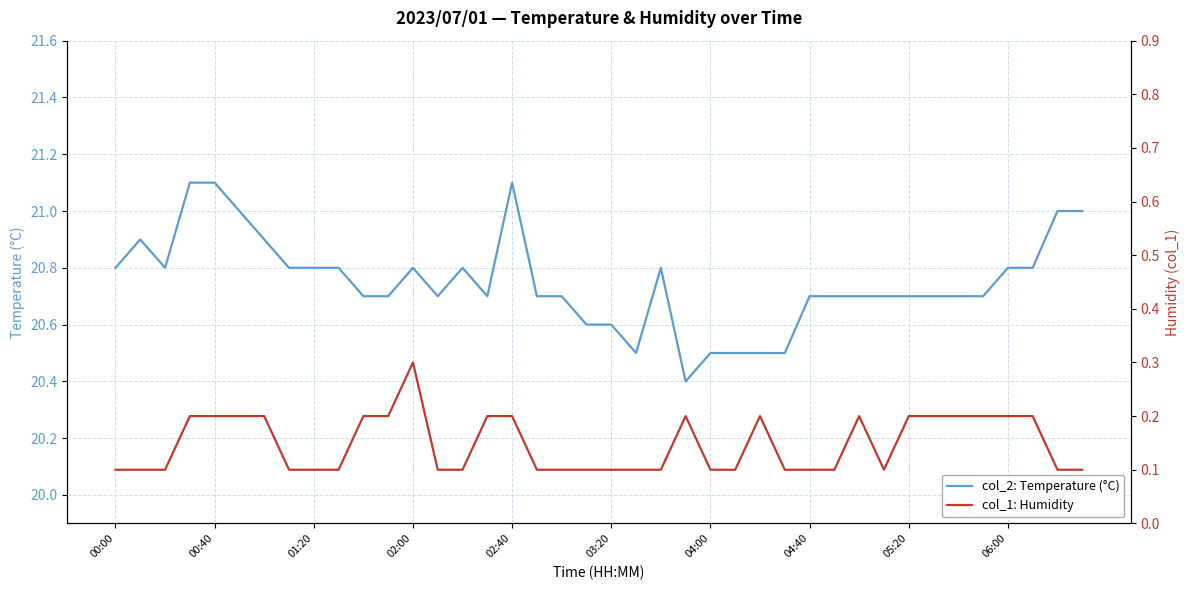

At how many categories does at least one series exceed 2?

40